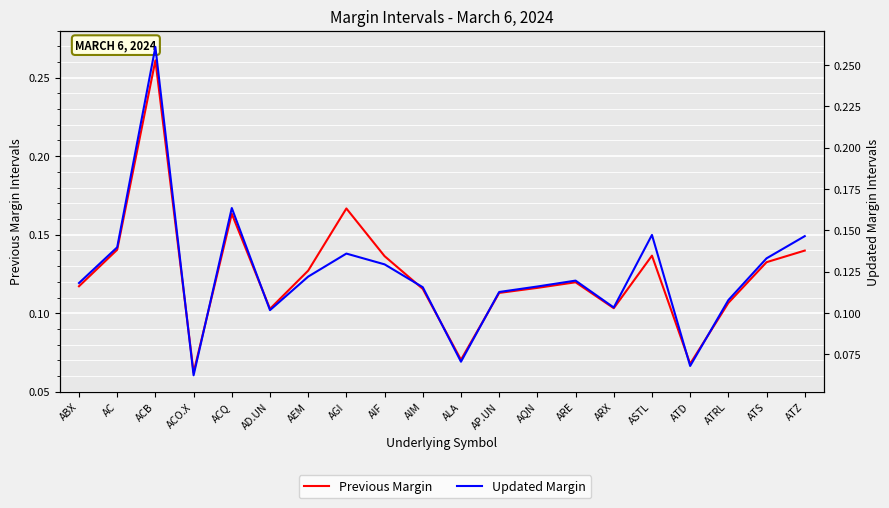

What is the label of the 8th point from the right?

AQN